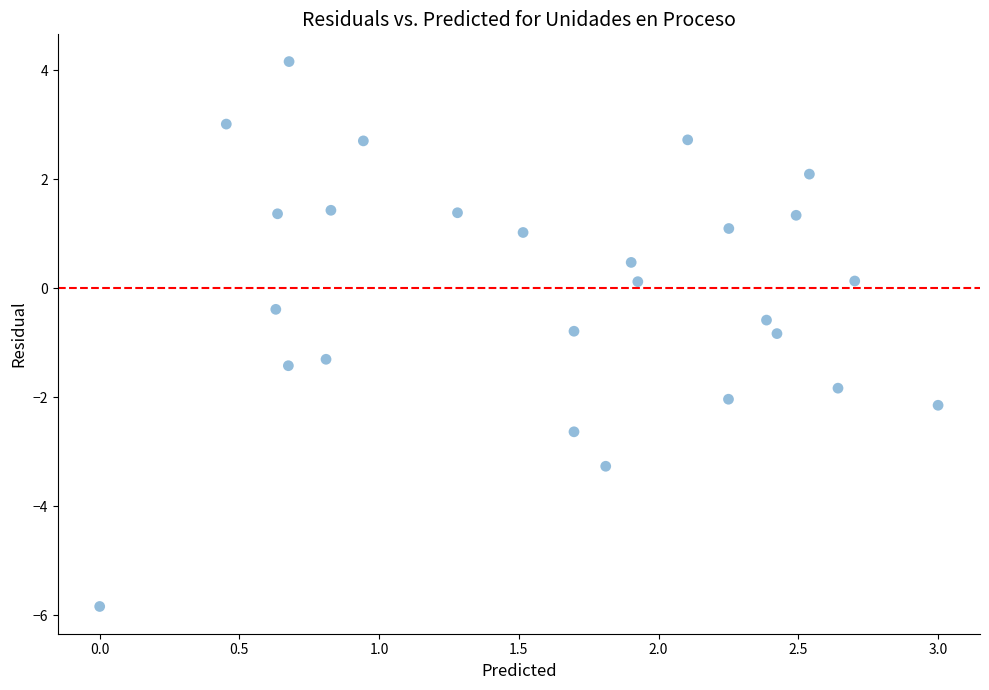

What is the range of Y values (max minus min)?

10.0